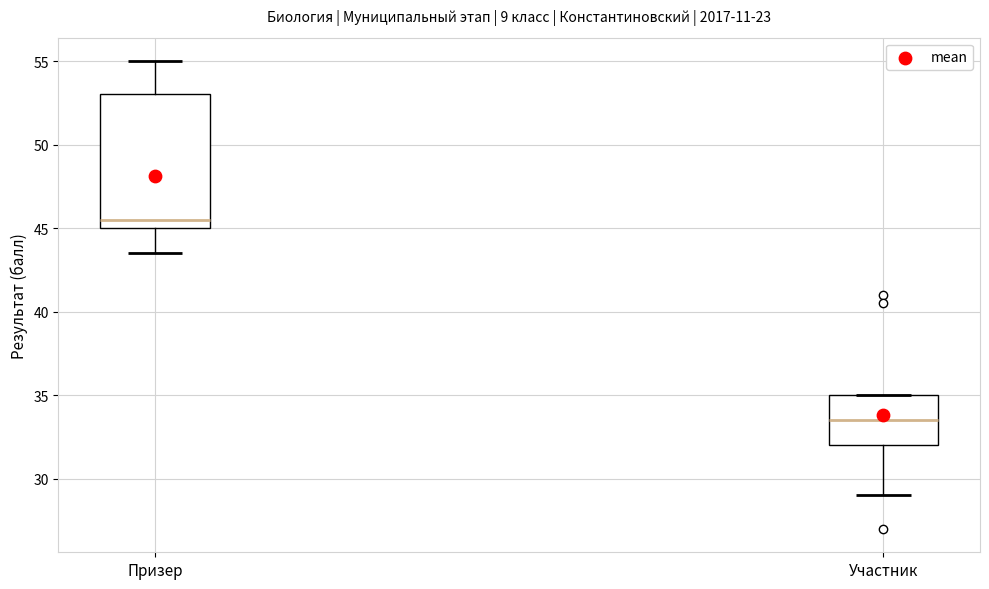

Where does the median line of the box for Участник sit on the y-axis? The values are not printed on the chart, so give them approximately, as read against the axis.

33.5